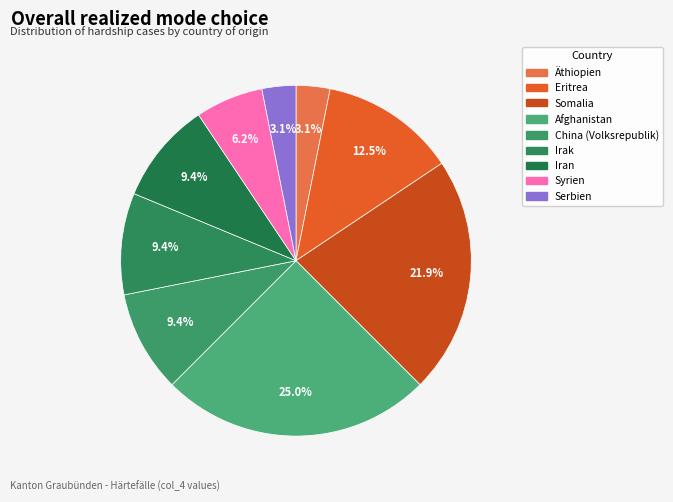

What portion of the pie excludes Äthiopien?

96.9%